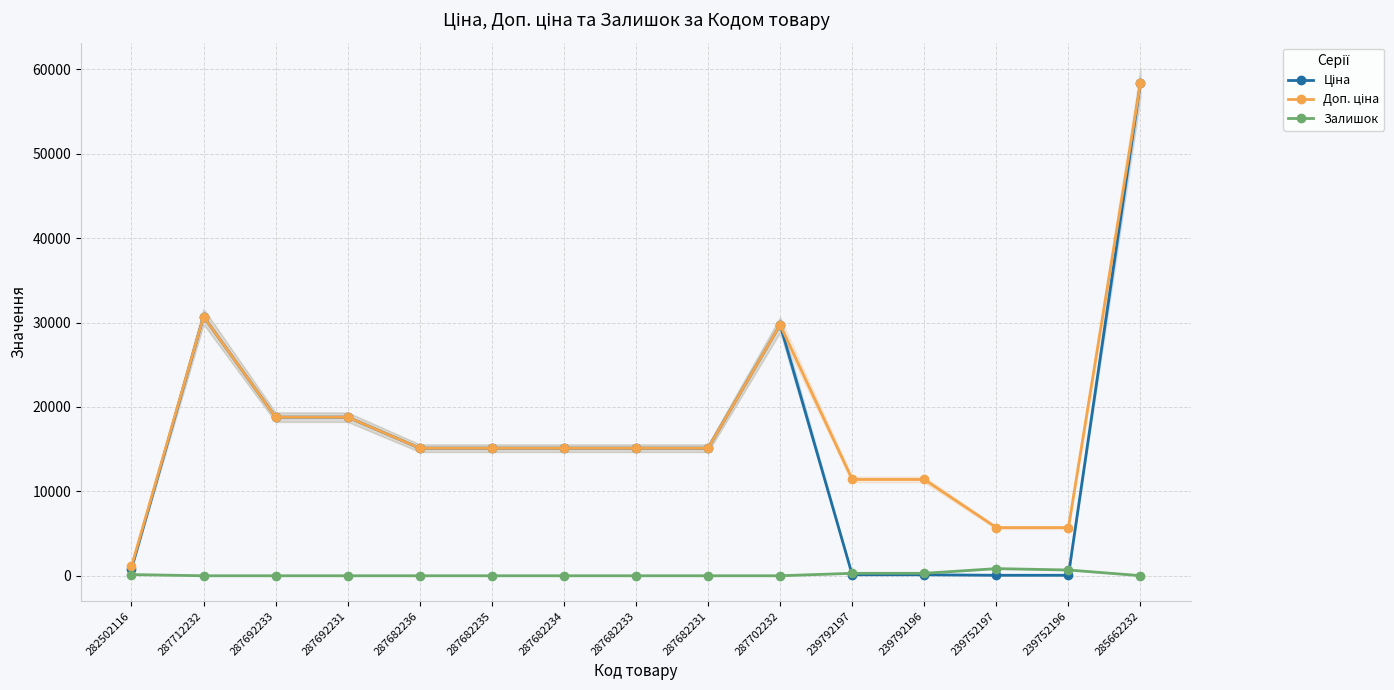

Where is the first local maximum for Ціна?

287712232